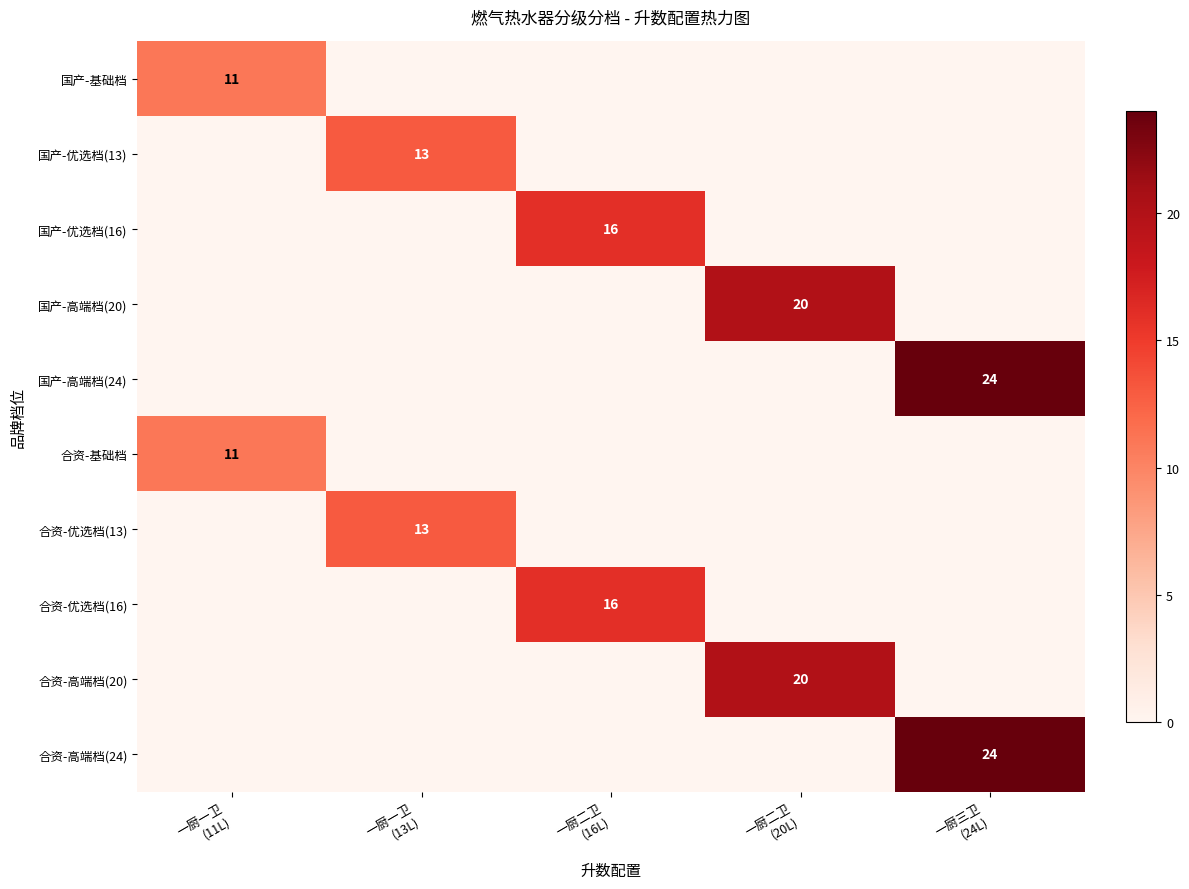

At which category does the chart reach its minimum across all series?

一厨一卫
(13L)